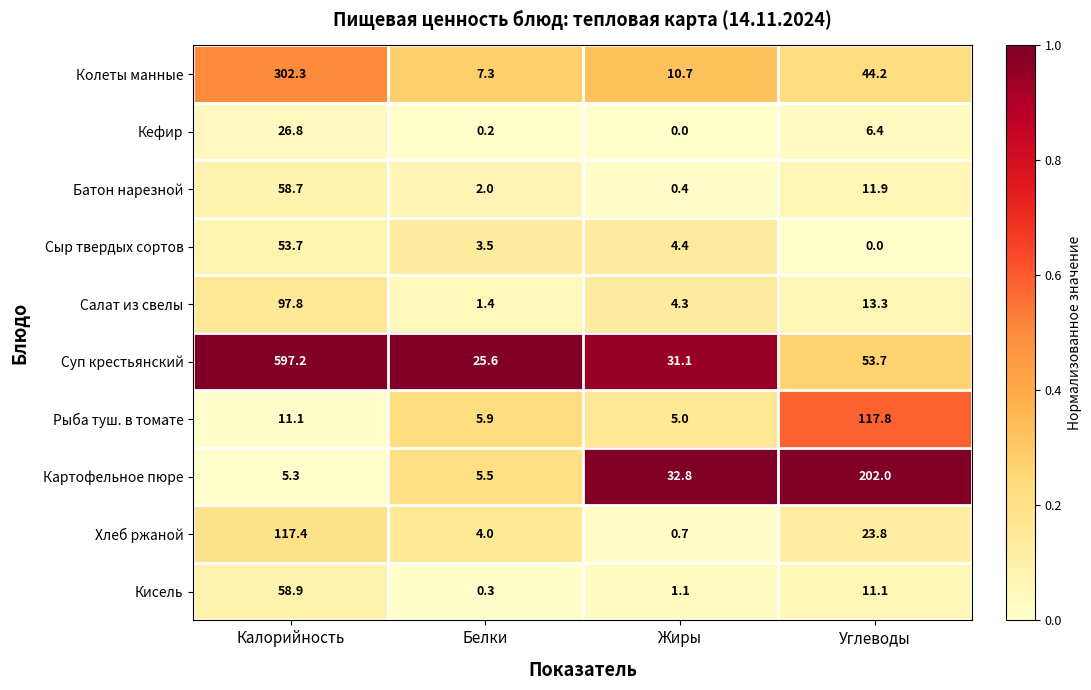

The value of Кефир at Углеводы is 6.4. True or false?

True